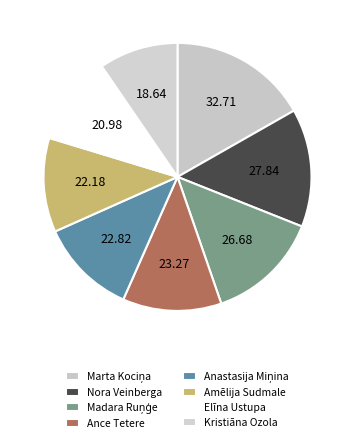

Is there a majority slice in this chart?

No